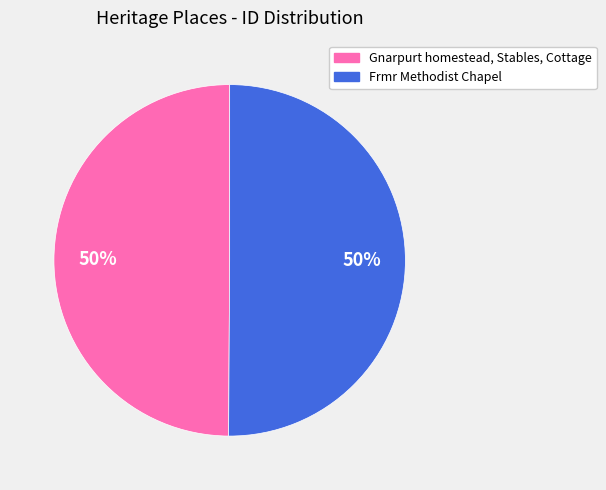

What is the ratio of the value at Frmr Methodist Chapel to the value at Gnarpurt homestead, Stables, Cottage?

1.0